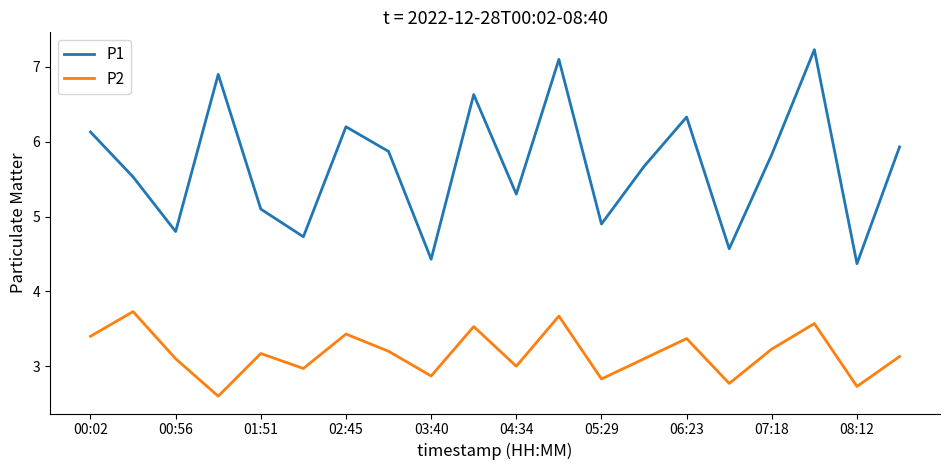

What is the greatest value displayed?

7.2